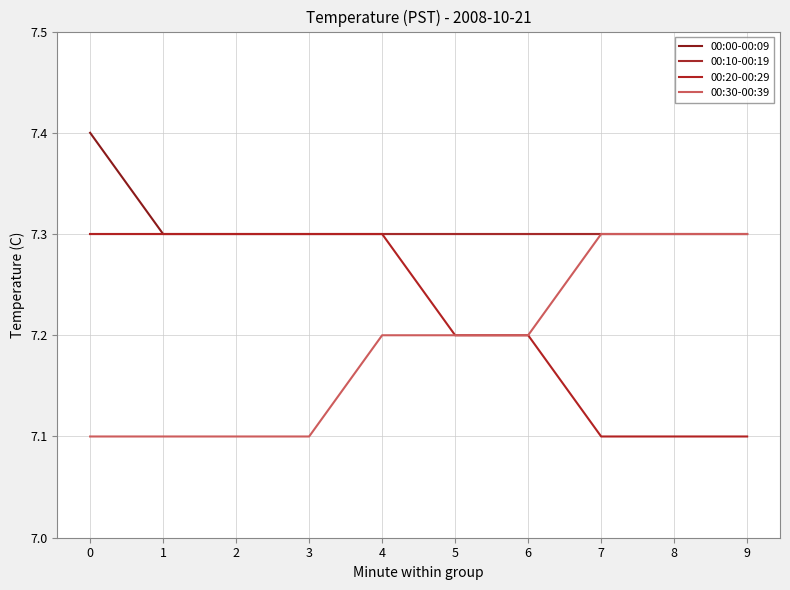

Rank the series at 6 from lowest to highest value.

00:20-00:29, 00:30-00:39, 00:00-00:09, 00:10-00:19